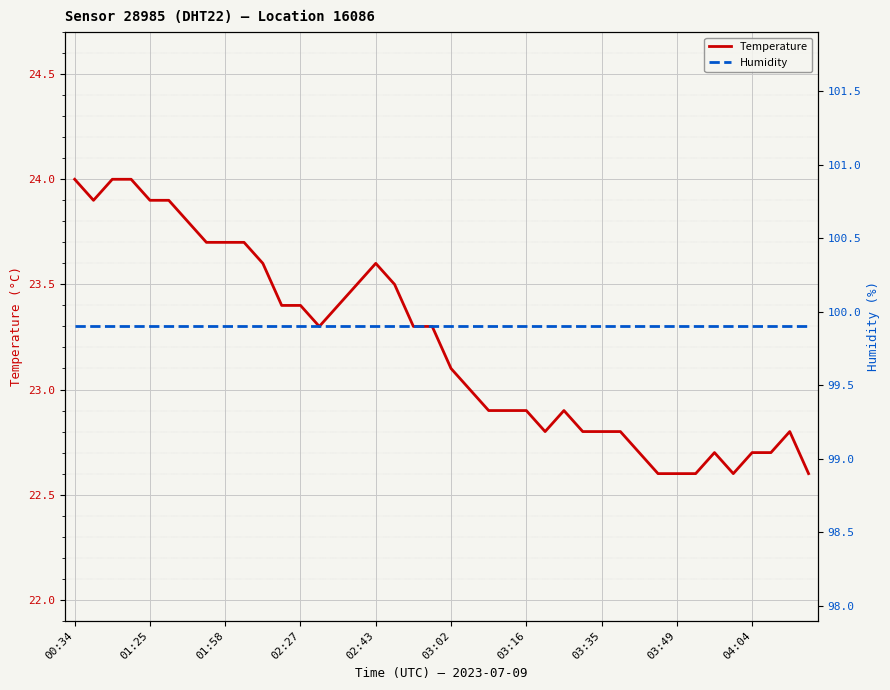

True or false: Humidity and Temperature intersect in this chart.

False